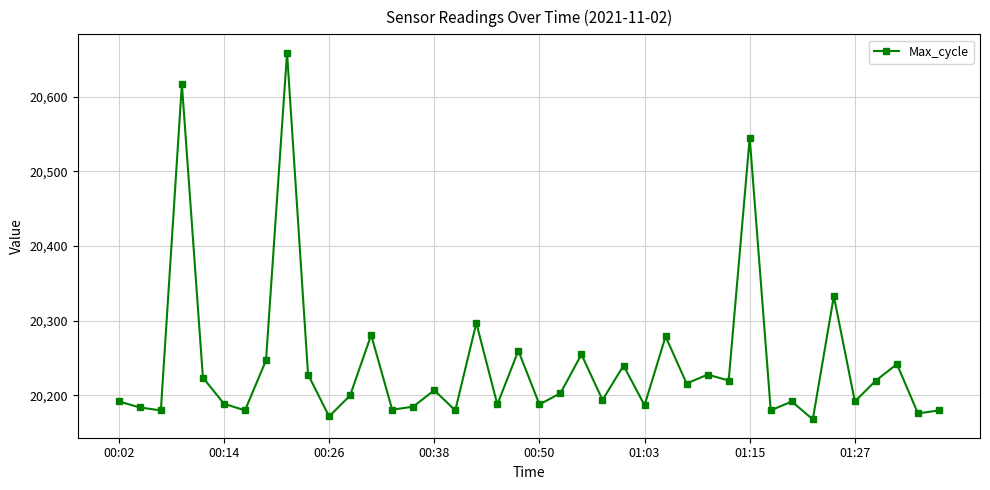

True or false: the data has more than 0 interior local peaks.

True